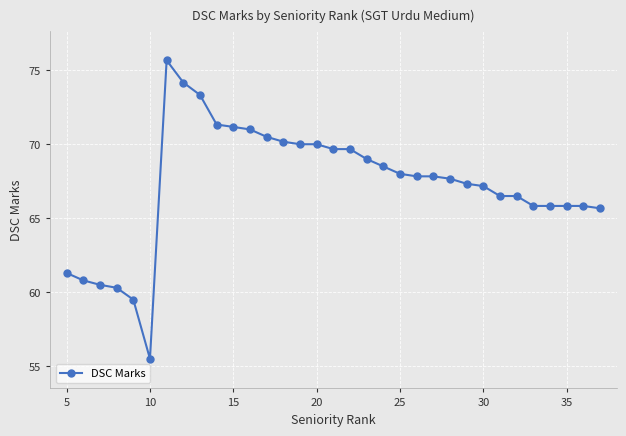

What is the minimum value shown in the chart?

55.5